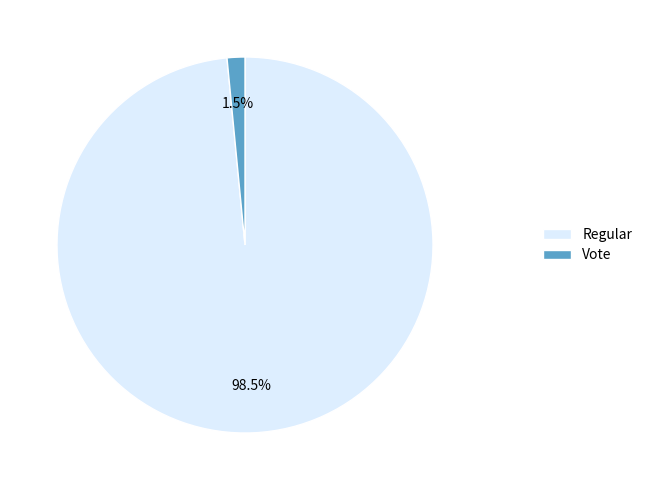

Combined, do Regular and Vote account for over 50%?

Yes